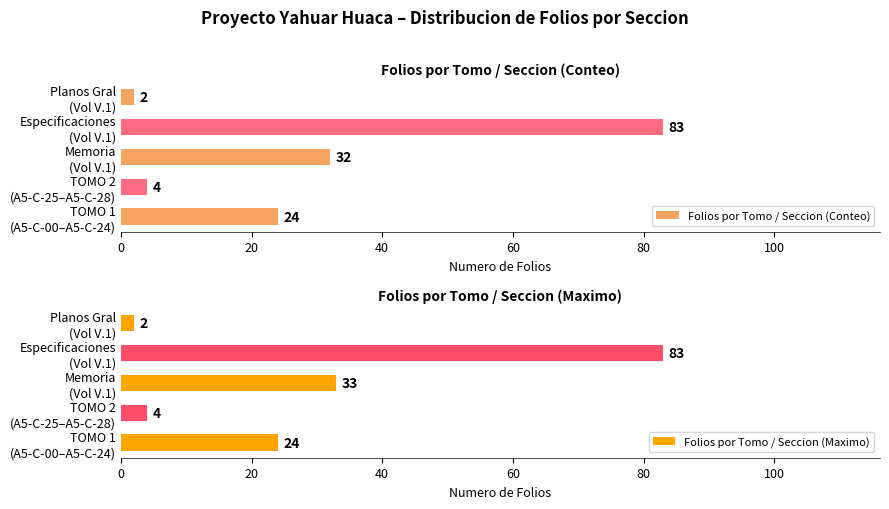

Are the bars grouped side by side (vs. stacked)?

Yes